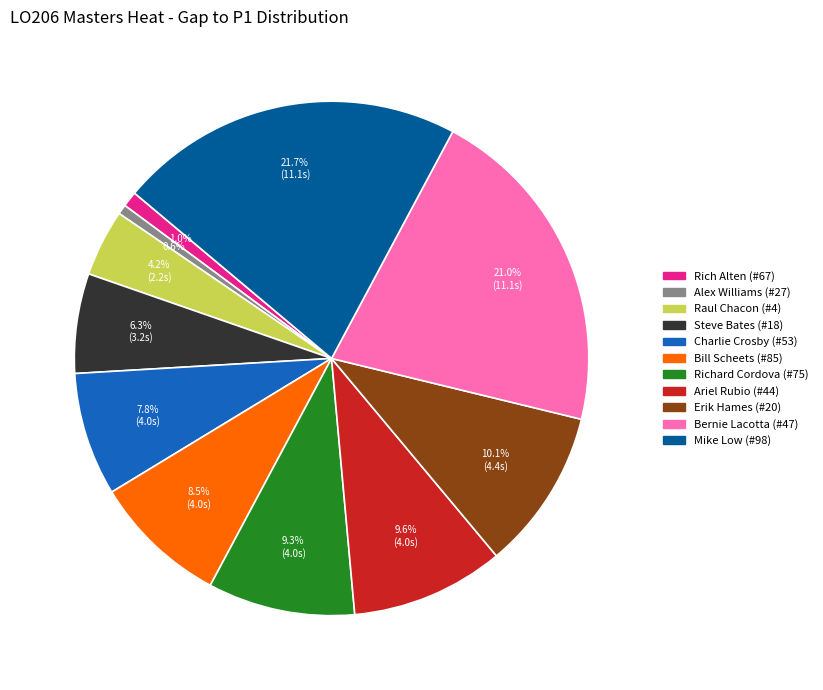

Which has a higher value, Steve Bates or Richard Cordova?

Richard Cordova